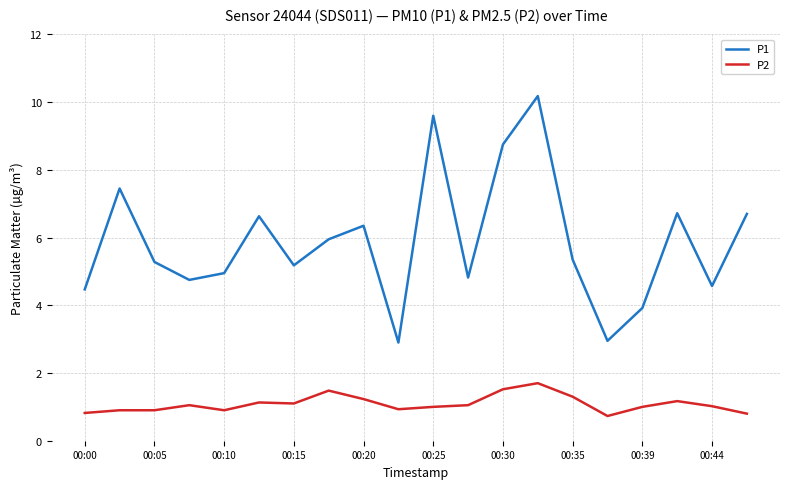

Rank the series by their average value, from highest to lowest.

P1, P2